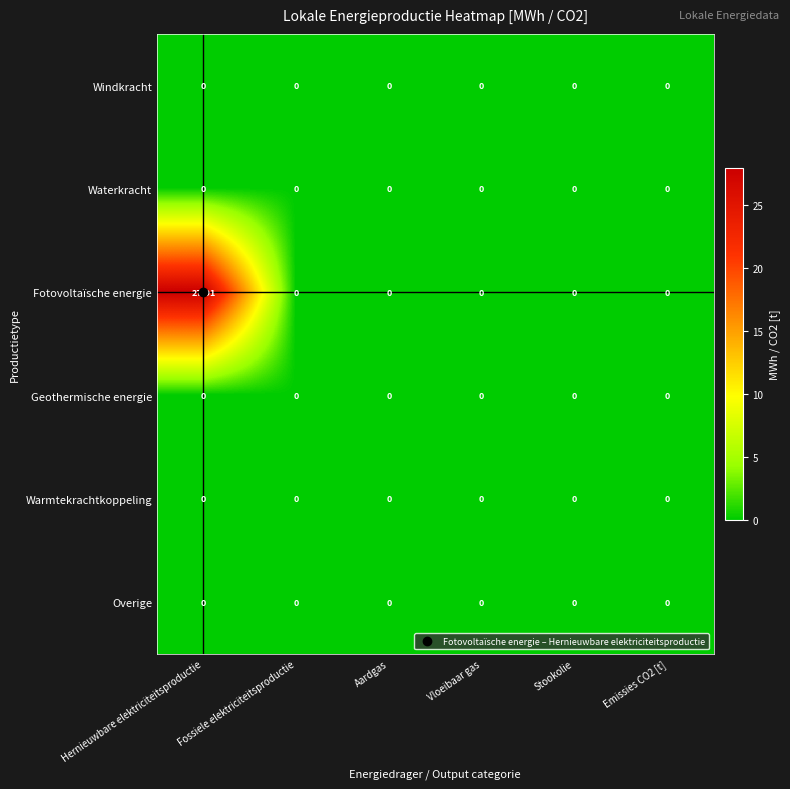

At which category does the chart reach its peak across all series?

Hernieuwbare elektriciteitsproductie